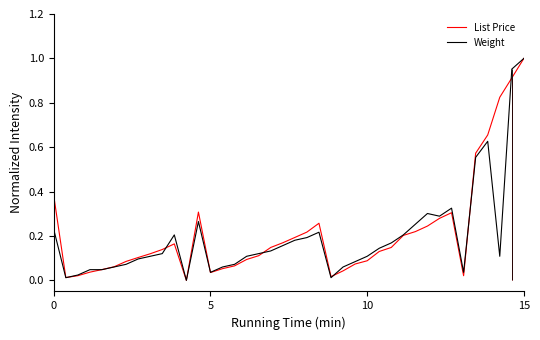

Reading right to left, extract all data points from this chart.

List Price: 1.0	0.9	0.8	0.7	0.6	0.0	0.3	0.3	0.2	0.2	0.2	0.1	0.1	0.1	0.1	0.0	0.0	0.3	0.2	0.2	0.2	0.1	0.1	0.1	0.1	0.1	0.0	0.3	0.0	0.2	0.1	0.1	0.1	0.1	0.1	0.0	0.0	0.0	0.0	0.4
Weight: 1.0	1.0	0.1	0.6	0.6	0.0	0.3	0.3	0.3	0.3	0.2	0.2	0.1	0.1	0.1	0.1	0.0	0.2	0.2	0.2	0.2	0.1	0.1	0.1	0.1	0.1	0.0	0.3	0.0	0.2	0.1	0.1	0.1	0.1	0.1	0.0	0.0	0.0	0.0	0.2